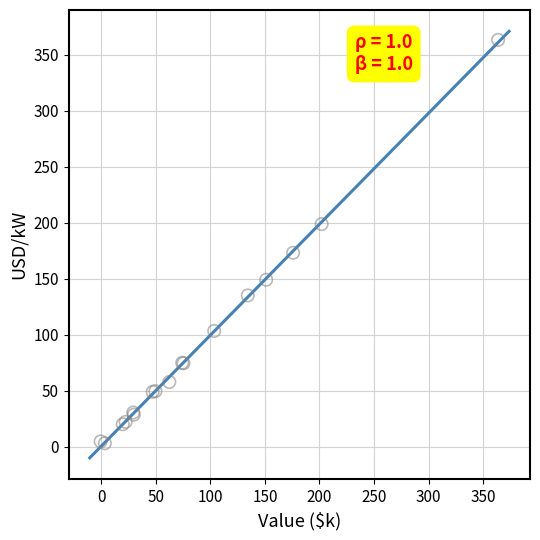

What Y value in the scatter plot is closest to 183?

173.3